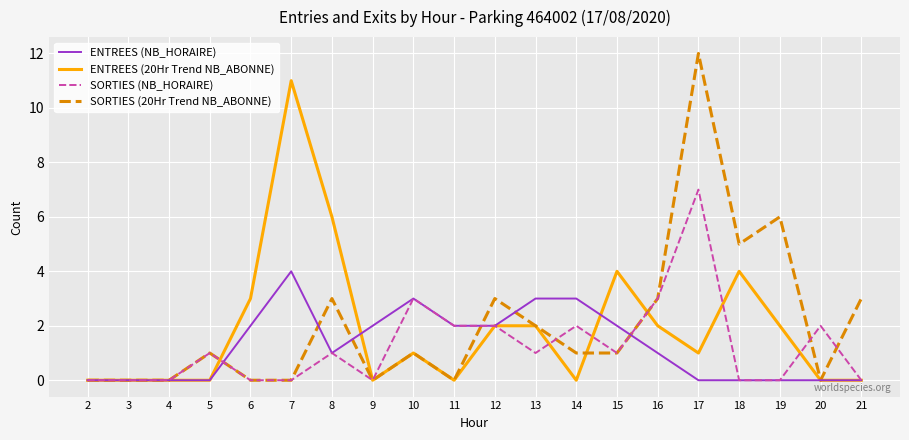

At which category is the sum across all series the highest?

17